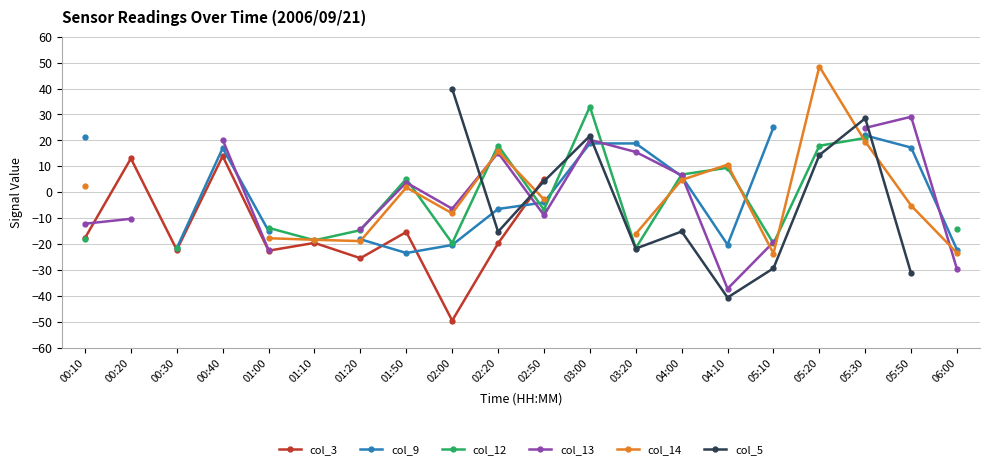

What is the difference between the maximum and minimum values in the col_3 series?

63.5